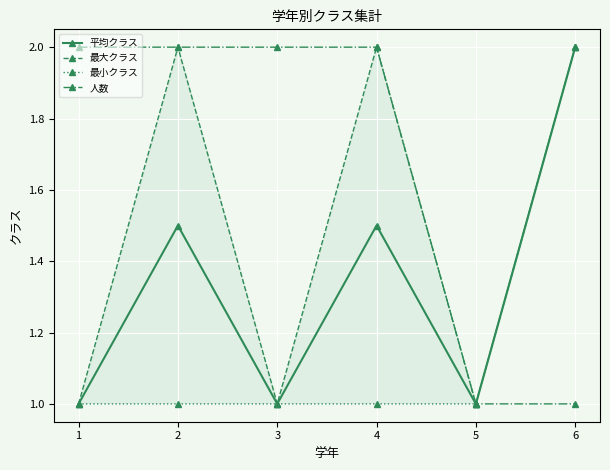

True or false: 平均クラス and 最小クラス intersect in this chart.

False